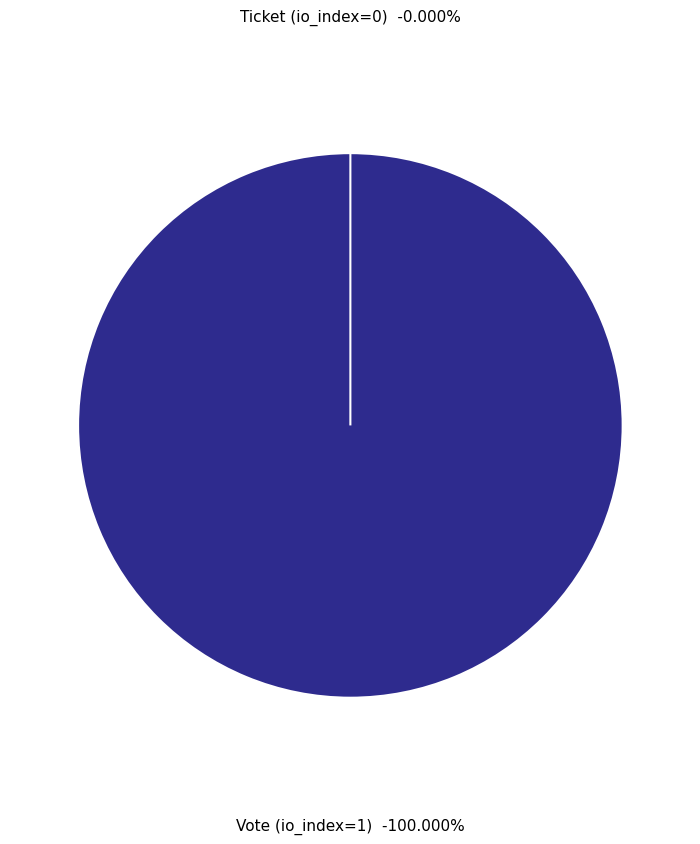

Is Ticket (io_index=0) the majority of the pie?

No